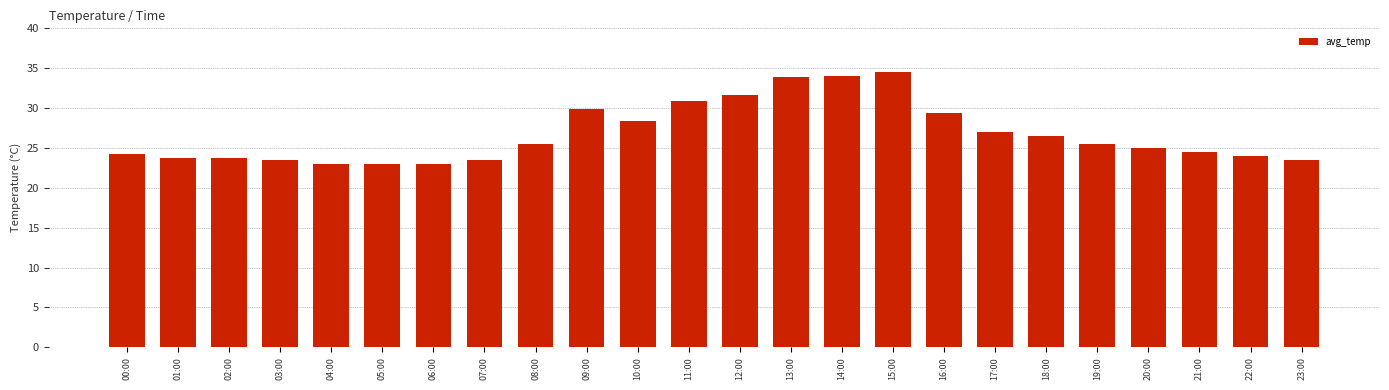

What is the change in value from 06:00 to 20:00?

+2.0